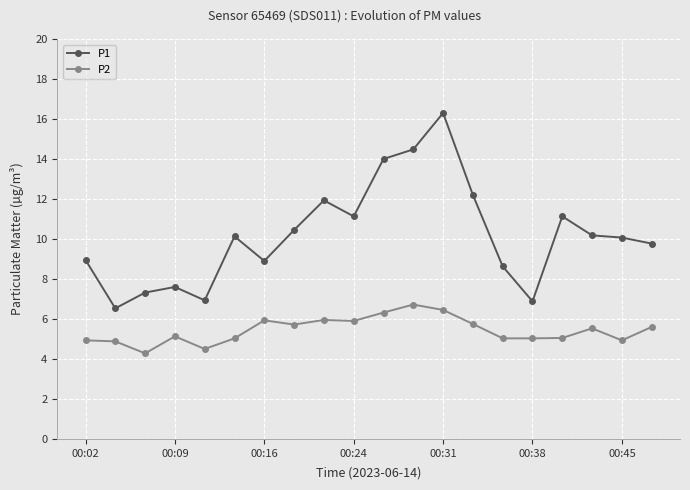

What is the value of the P2 point at the 5th from the left?

4.5